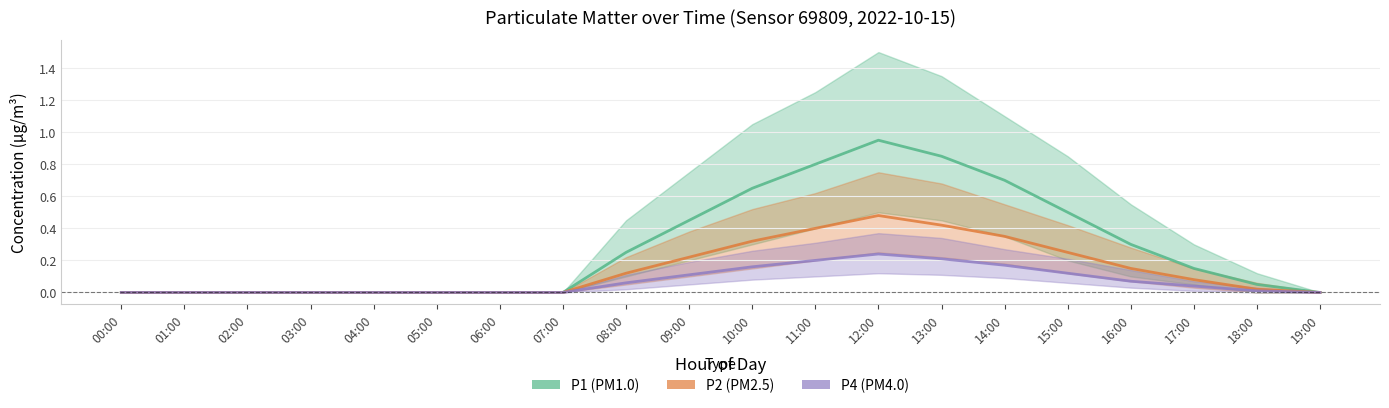

True or false: P4 and P1 cross at least once.

False